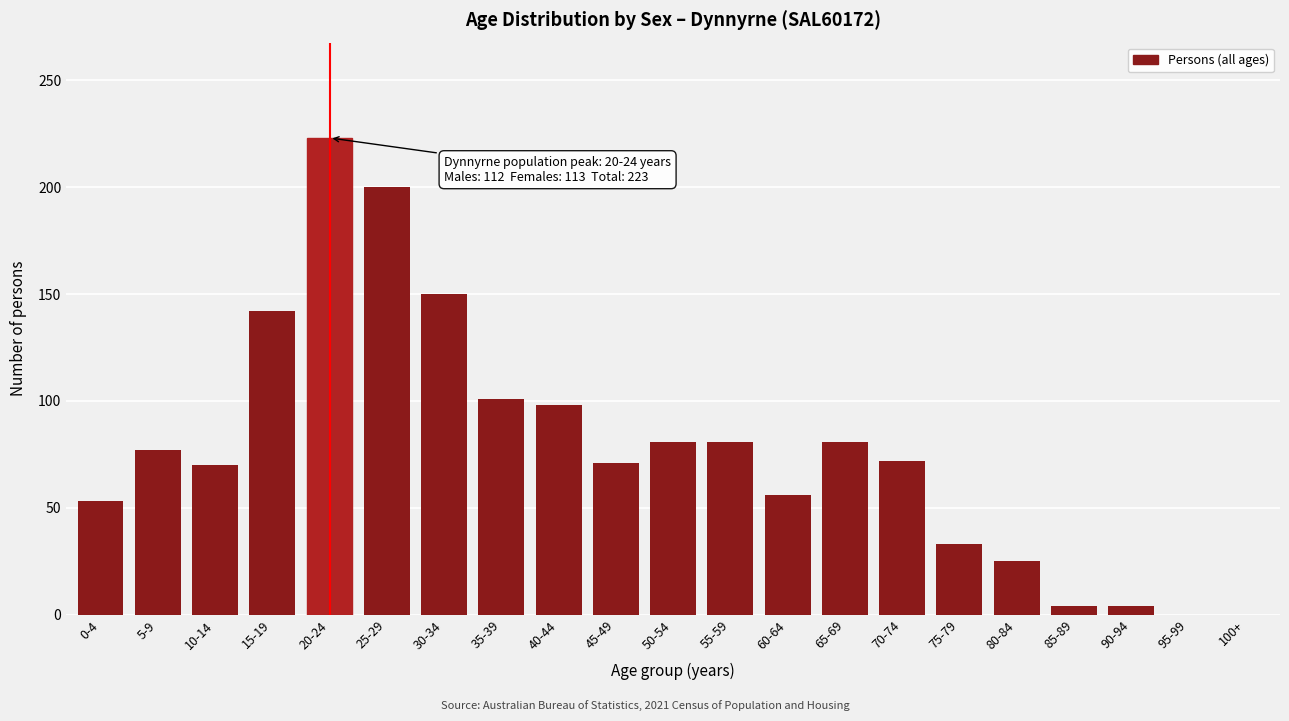

Which label corresponds to the largest value in the chart?

20-24